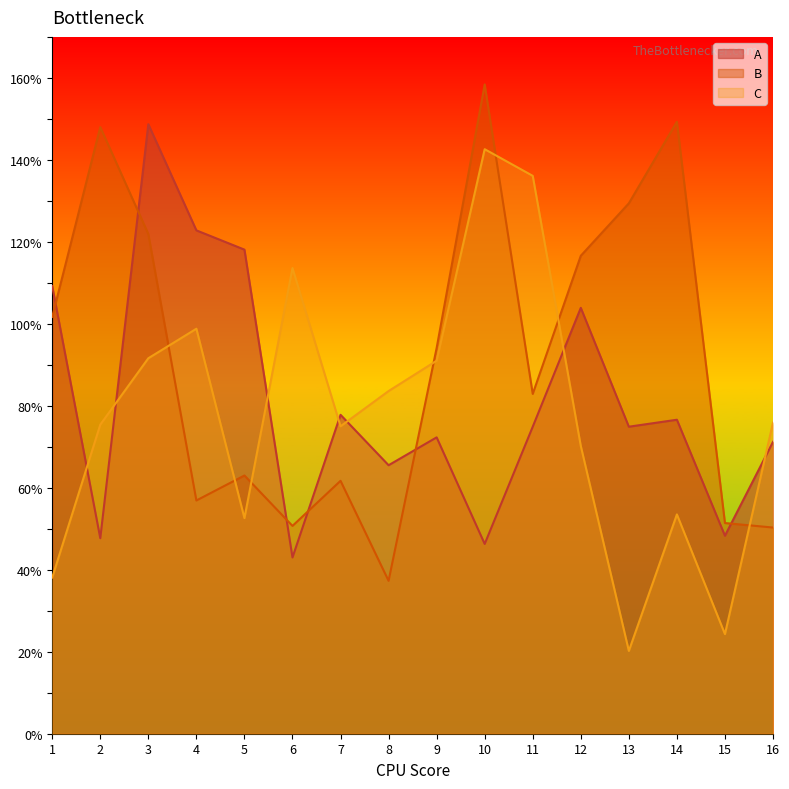

List the labels in order of A value, largest first.

3, 4, 5, 1, 12, 7, 14, 11, 13, 9, 16, 8, 15, 2, 10, 6